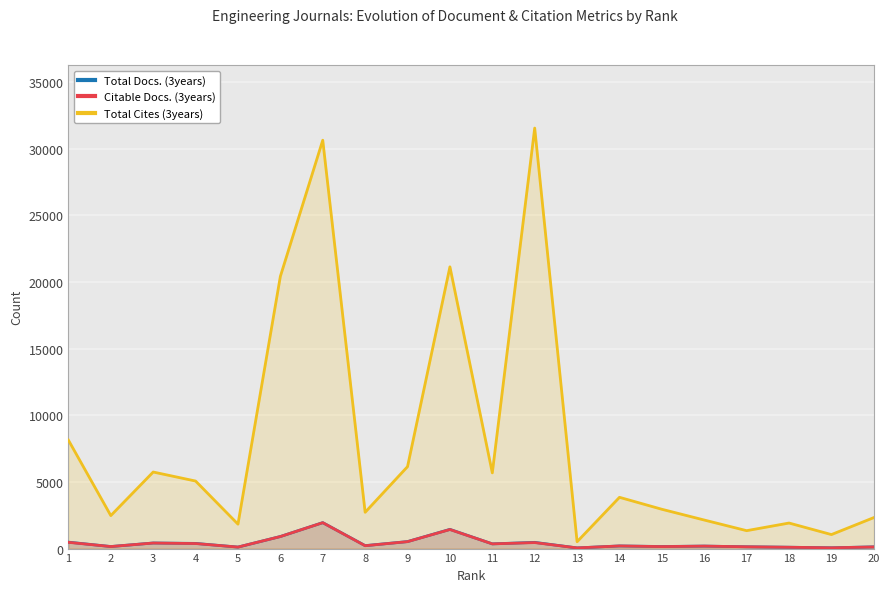

What is the difference between the second highest and minimum values in the Total Docs. (3years) series?

1390